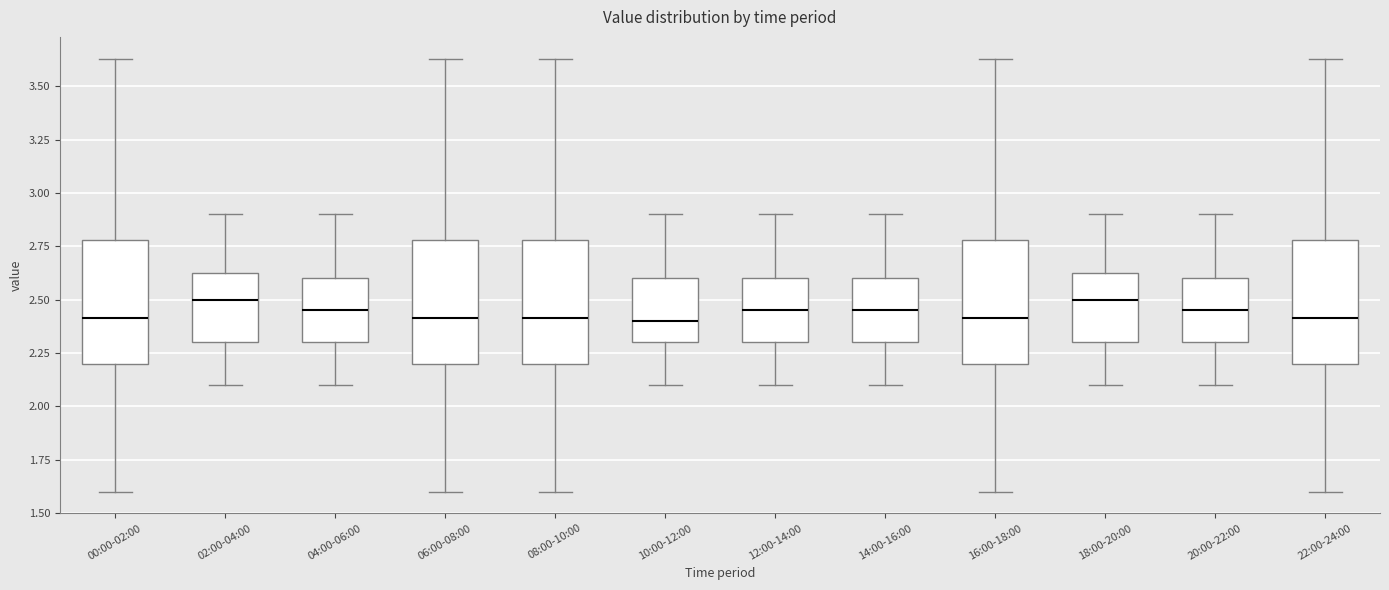

Reading left to right, transcribe this box plot: for each box, give where its median line is, the range the box spans, and where its two whiskers end, as read against the y-axis. The values are not printed on the chart, so give them approximately, as read against the axis.

00:00-02:00: median 2.40, box 2.20 to 2.80, whiskers 1.60 to 3.65
02:00-04:00: median 2.50, box 2.30 to 2.65, whiskers 2.10 to 2.90
04:00-06:00: median 2.45, box 2.30 to 2.60, whiskers 2.10 to 2.90
06:00-08:00: median 2.40, box 2.20 to 2.80, whiskers 1.60 to 3.65
08:00-10:00: median 2.40, box 2.20 to 2.80, whiskers 1.60 to 3.65
10:00-12:00: median 2.40, box 2.30 to 2.60, whiskers 2.10 to 2.90
12:00-14:00: median 2.45, box 2.30 to 2.60, whiskers 2.10 to 2.90
14:00-16:00: median 2.45, box 2.30 to 2.60, whiskers 2.10 to 2.90
16:00-18:00: median 2.40, box 2.20 to 2.80, whiskers 1.60 to 3.65
18:00-20:00: median 2.50, box 2.30 to 2.65, whiskers 2.10 to 2.90
20:00-22:00: median 2.45, box 2.30 to 2.60, whiskers 2.10 to 2.90
22:00-24:00: median 2.40, box 2.20 to 2.80, whiskers 1.60 to 3.65